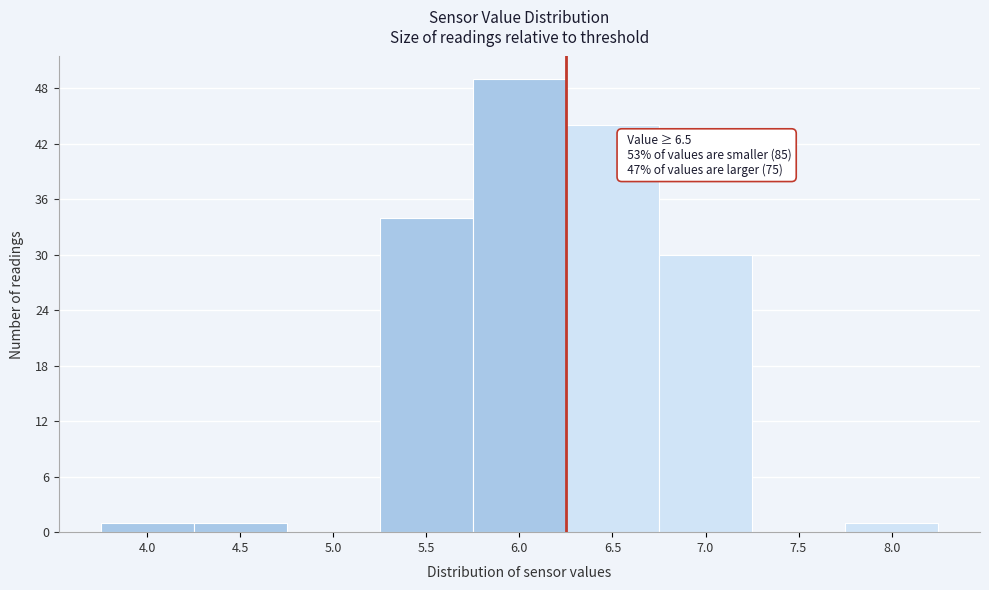

Reading right to left, transcribe all the data shown in this chart.

8.0=1	7.5=0	7.0=30	6.5=44	6.0=49	5.5=34	5.0=0	4.5=1	4.0=1